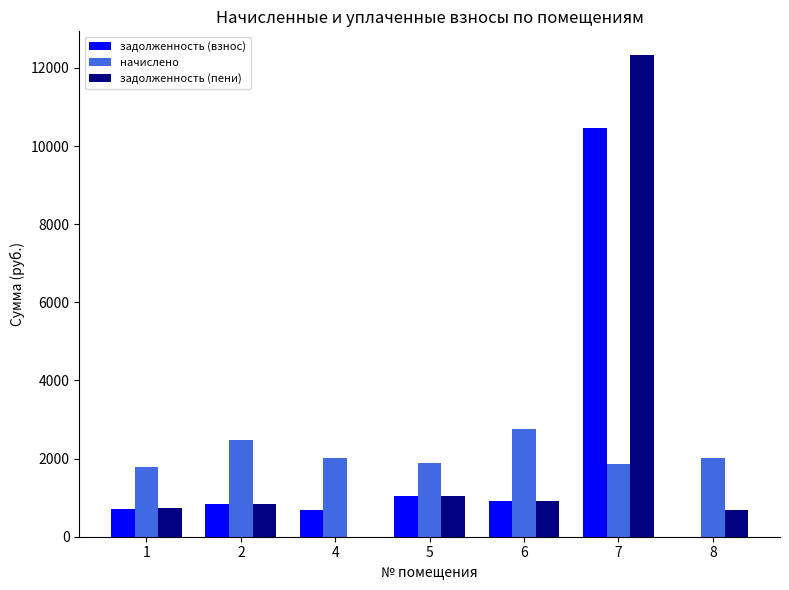

Is the value of начислено at 8 greater than the value of задолженность (пени) at 2?

Yes